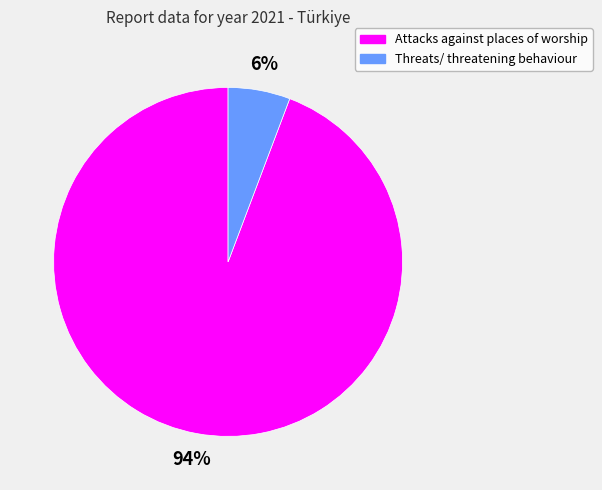

Which slice represents more than half of the pie?

Attacks against places of worship